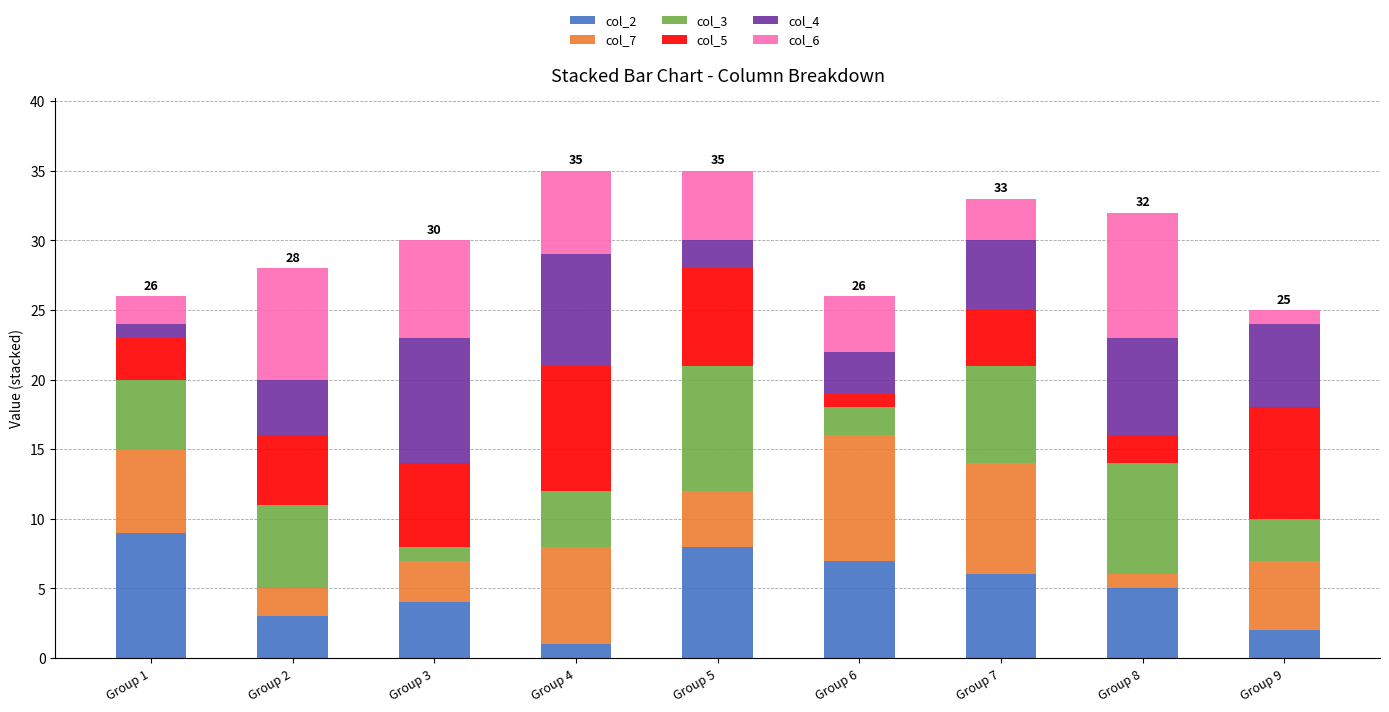

Count the number of data series in this chart.

6